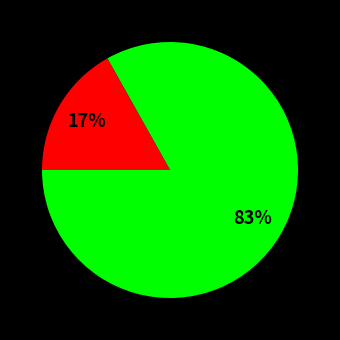

To the nearest percent, what is the difference between the largest and smallest slice percentages?

66%